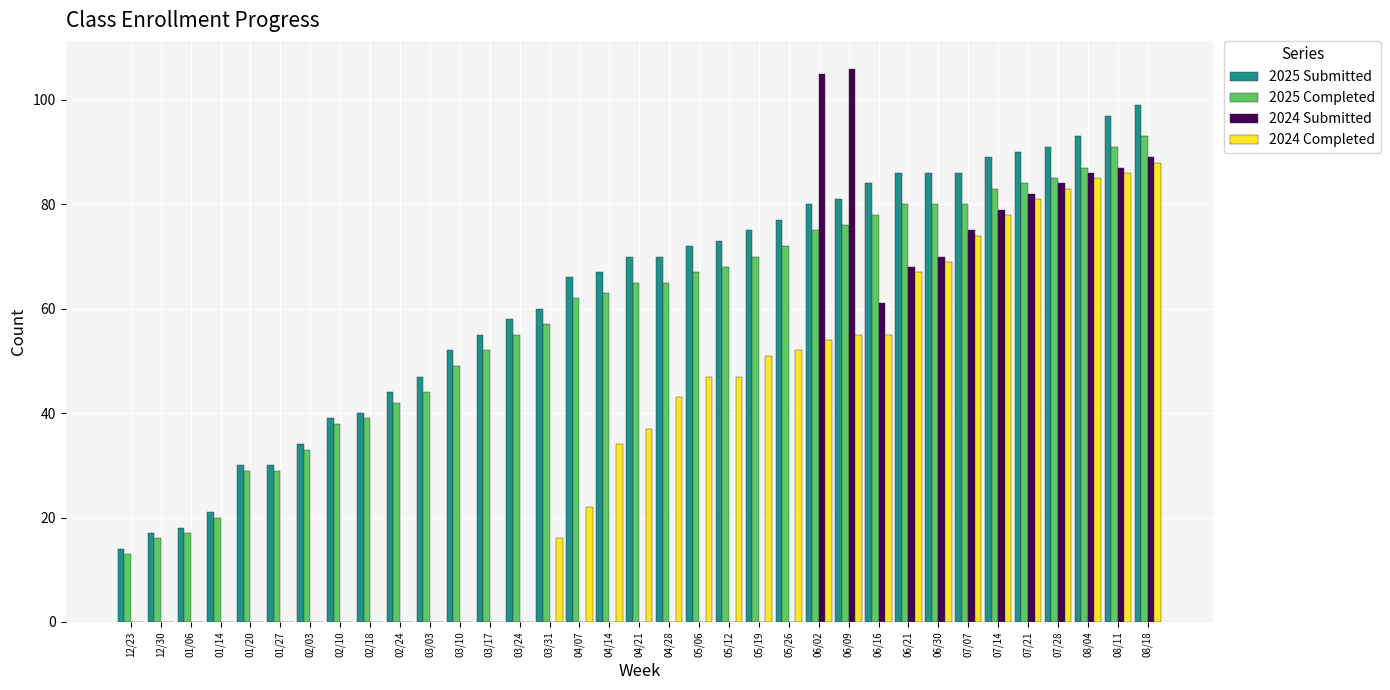

Which series changed the most between 12/30 and 07/21?

2024 Submitted